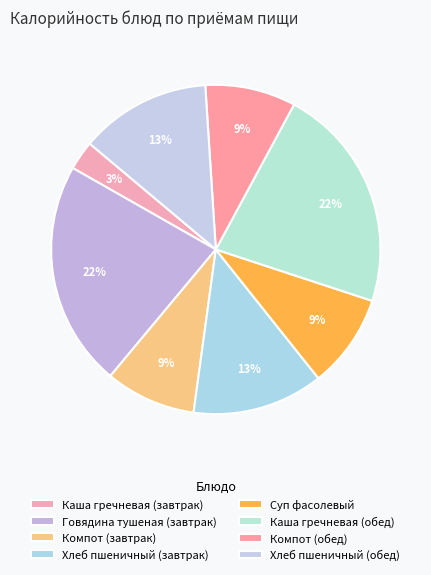

What is the largest slice in the pie chart?

Говядина тушеная (завтрак)